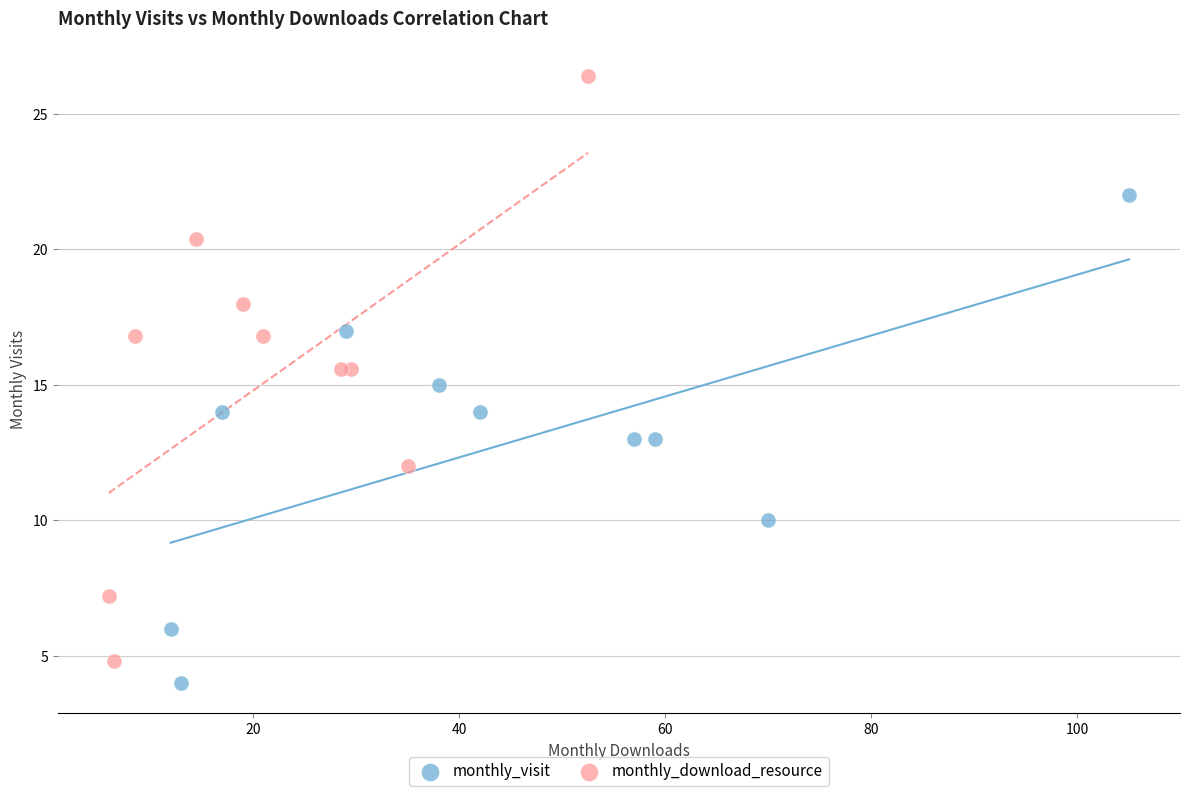

Which series contains the highest Y value?

monthly_download_resource